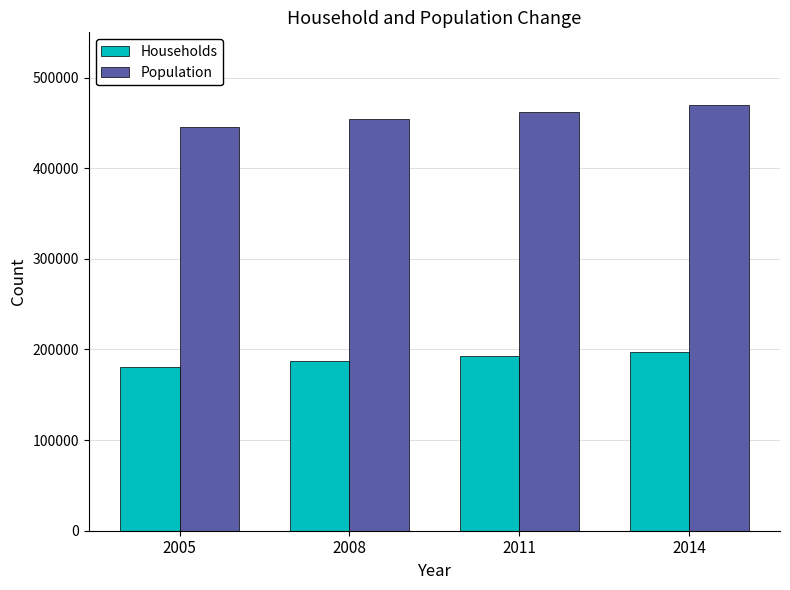

What is the total value across all series at 2005?

626000